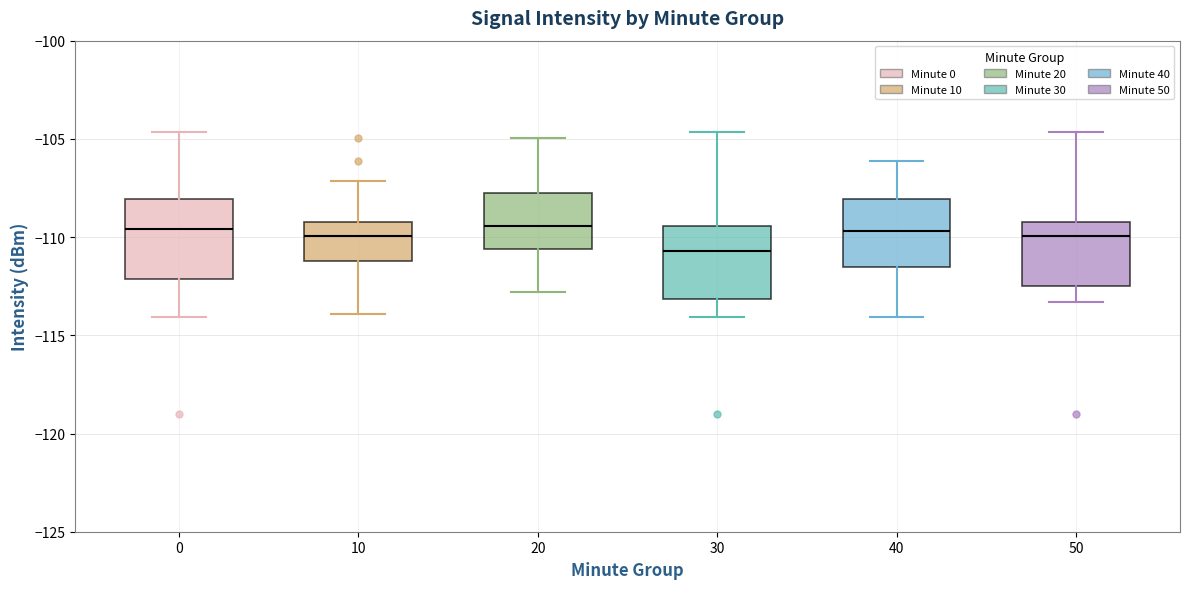

Reading left to right, transcribe this box plot: for each box, give where its median line is, the range the box spans, and where its two whiskers end, as read against the y-axis. The values are not printed on the chart, so give them approximately, as read against the axis.

0: median -109.5, box -112.0 to -108.0, whiskers -114.0 to -104.5
10: median -110.0, box -111.0 to -109.5, whiskers -114.0 to -107.0
20: median -109.5, box -110.5 to -107.5, whiskers -113.0 to -105.0
30: median -110.5, box -113.0 to -109.5, whiskers -114.0 to -104.5
40: median -109.5, box -111.5 to -108.0, whiskers -114.0 to -106.0
50: median -110.0, box -112.5 to -109.0, whiskers -113.5 to -104.5